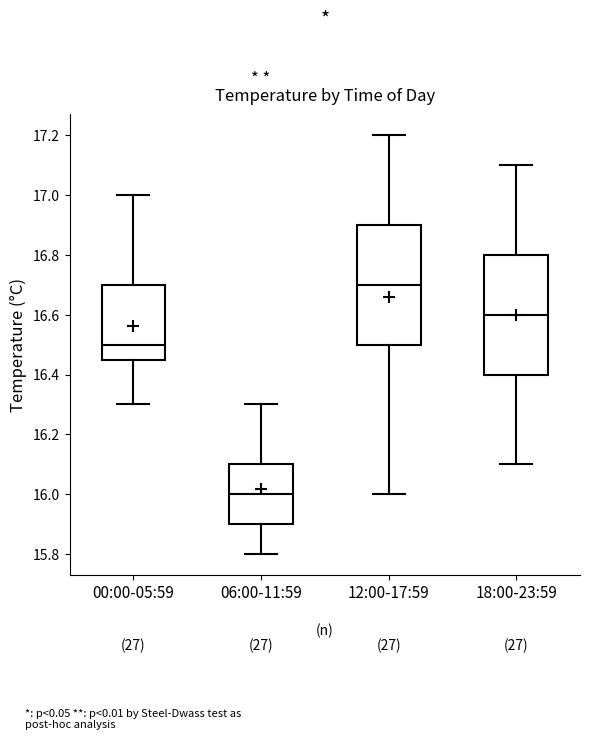

Reading left to right, read every box against the y-axis: the position of its median line, the range the box covers, and the ends of its whiskers. The values are not printed on the chart, so give them approximately, as read against the axis.

00:00-05:59: median 16.50, box 16.46 to 16.70, whiskers 16.30 to 17.00
06:00-11:59: median 16.00, box 15.90 to 16.10, whiskers 15.80 to 16.30
12:00-17:59: median 16.70, box 16.50 to 16.90, whiskers 16.00 to 17.20
18:00-23:59: median 16.60, box 16.40 to 16.80, whiskers 16.10 to 17.10